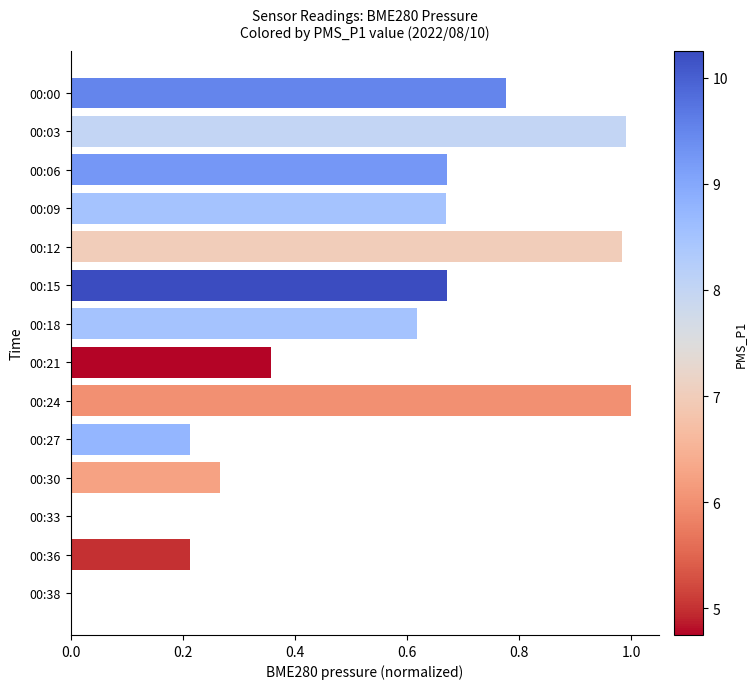

What is the change in value from 00:00 to 00:33?

-0.8